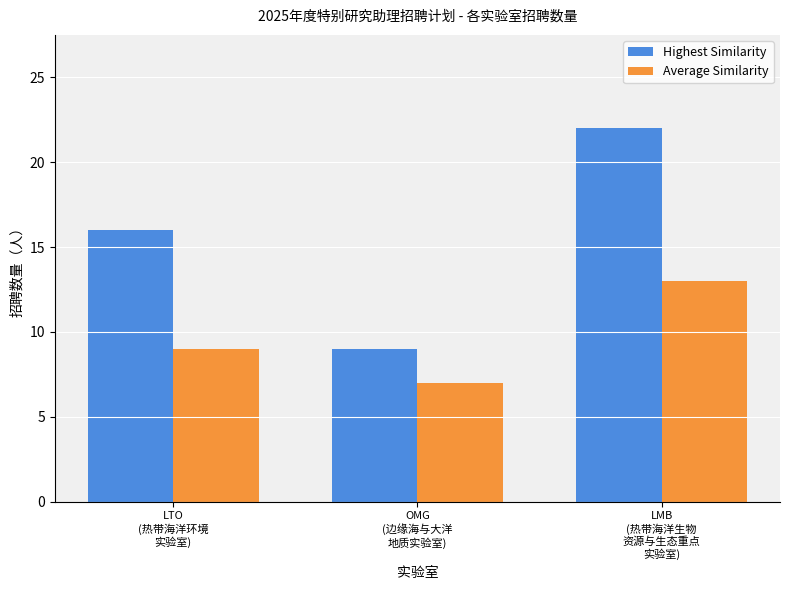

What is the maximum value shown in the chart?

22